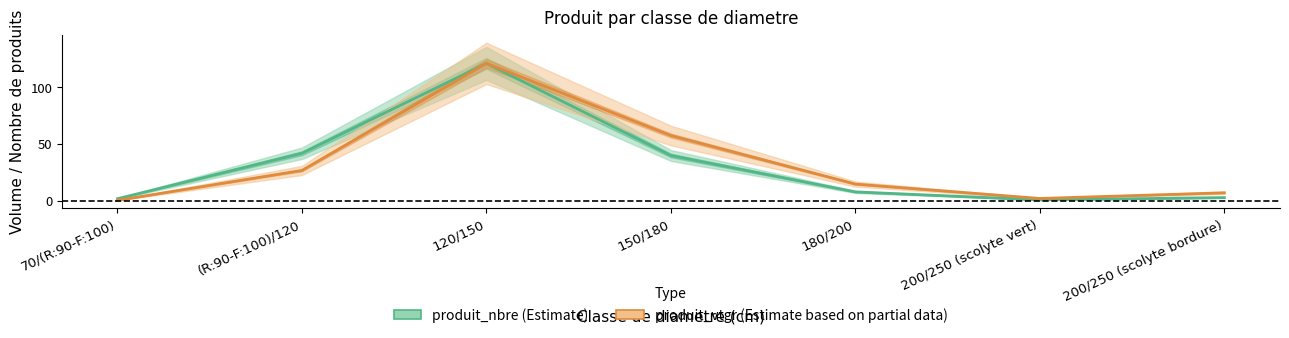

What is the total value across all series at 150/180?

97.6